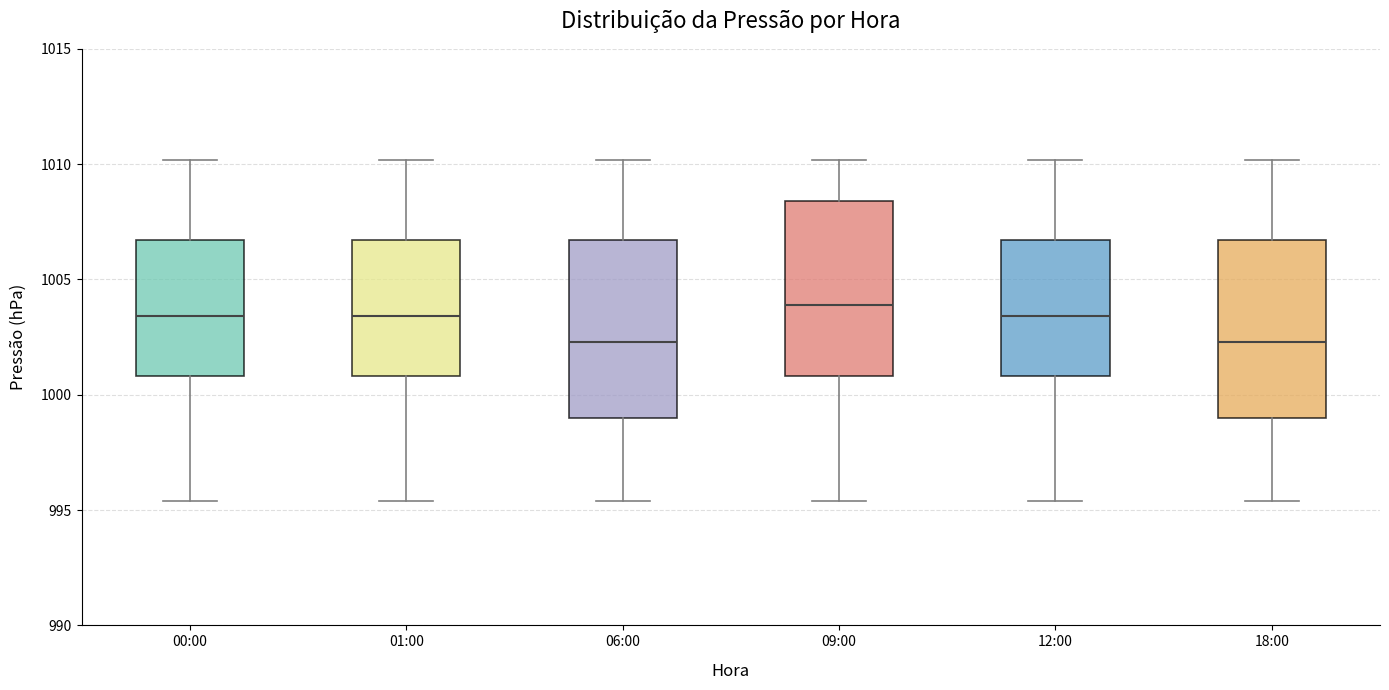

Reading left to right, read every box against the y-axis: the position of its median line, the range the box covers, and the ends of its whiskers. The values are not printed on the chart, so give them approximately, as read against the axis.

00:00: median 1003.5, box 1001.0 to 1006.5, whiskers 995.5 to 1010.0
01:00: median 1003.5, box 1001.0 to 1006.5, whiskers 995.5 to 1010.0
06:00: median 1002.5, box 999.0 to 1006.5, whiskers 995.5 to 1010.0
09:00: median 1004.0, box 1001.0 to 1008.5, whiskers 995.5 to 1010.0
12:00: median 1003.5, box 1001.0 to 1006.5, whiskers 995.5 to 1010.0
18:00: median 1002.5, box 999.0 to 1006.5, whiskers 995.5 to 1010.0